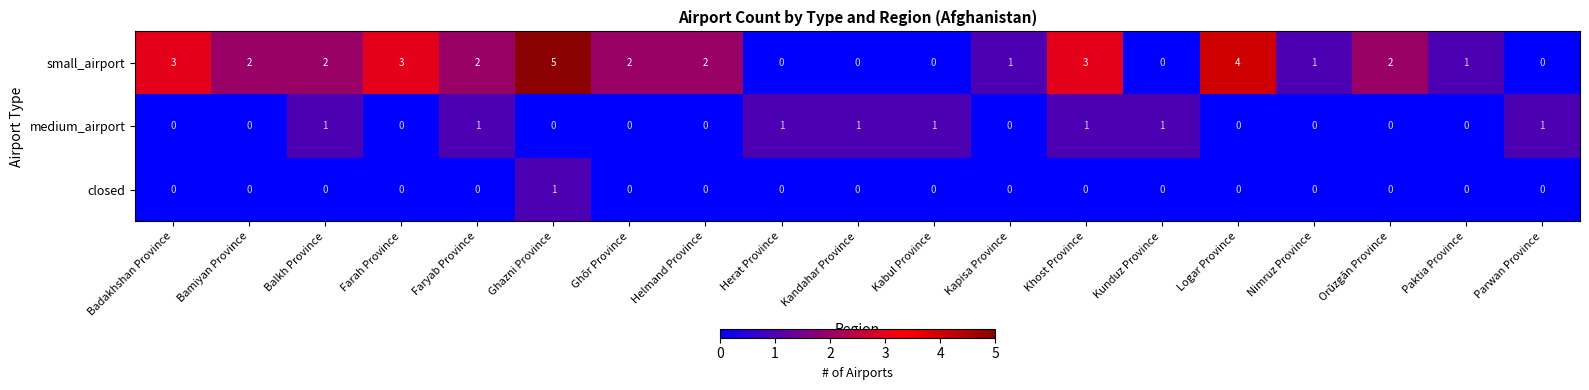

How many categories are shown in the chart?

19